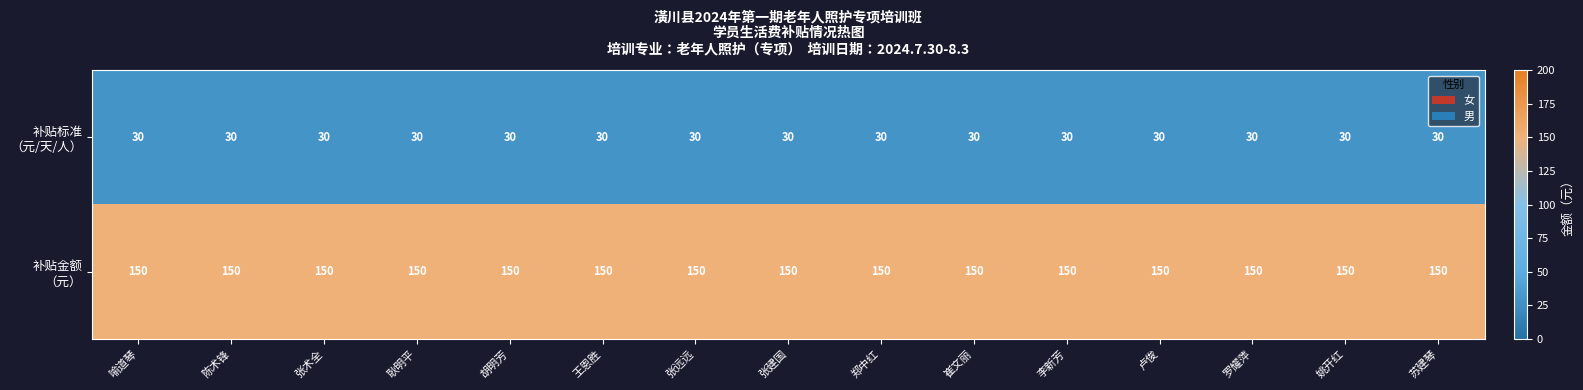

What is the total value across all series at 卢俊?

180